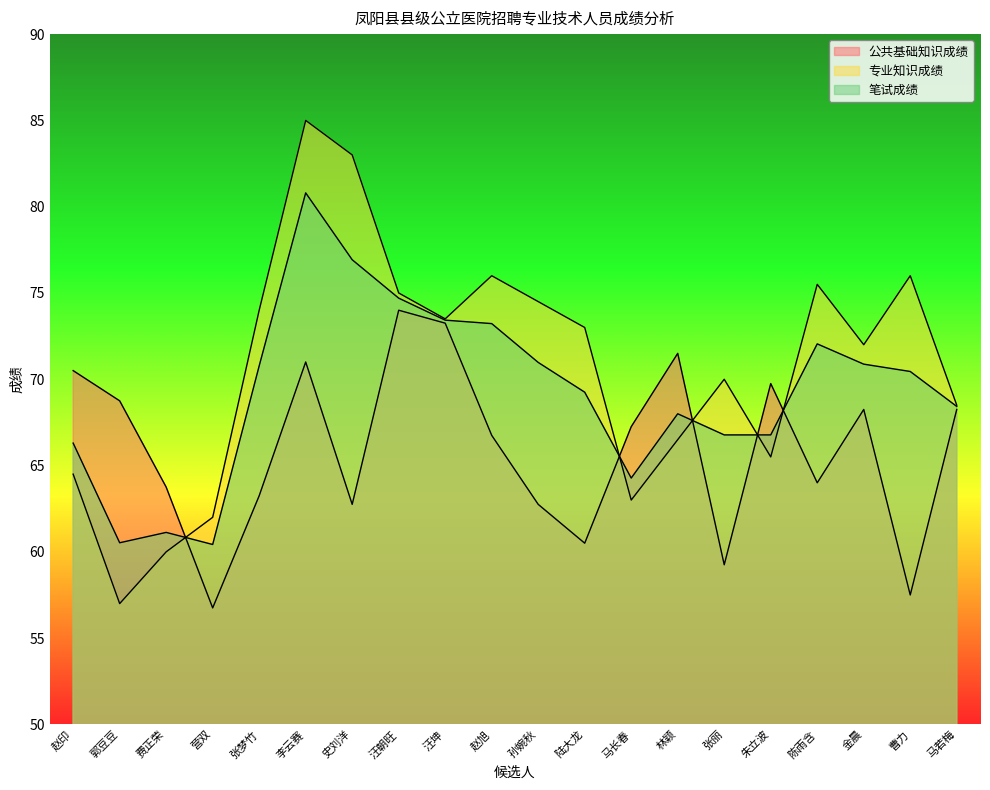

How many interior local valleys does the 公共基础知识成绩 series have?

6